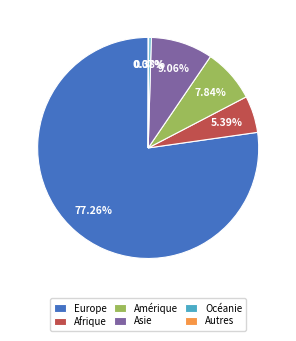

Does Europe account for over 50% of the chart?

Yes